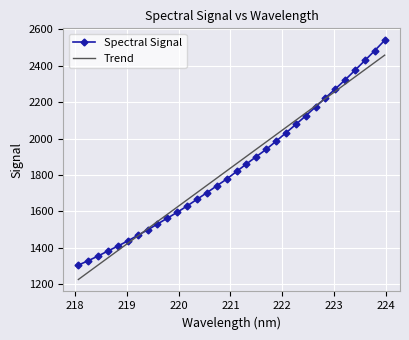

Rank the series by their maximum value, from lowest to highest.

Trend, Spectral Signal